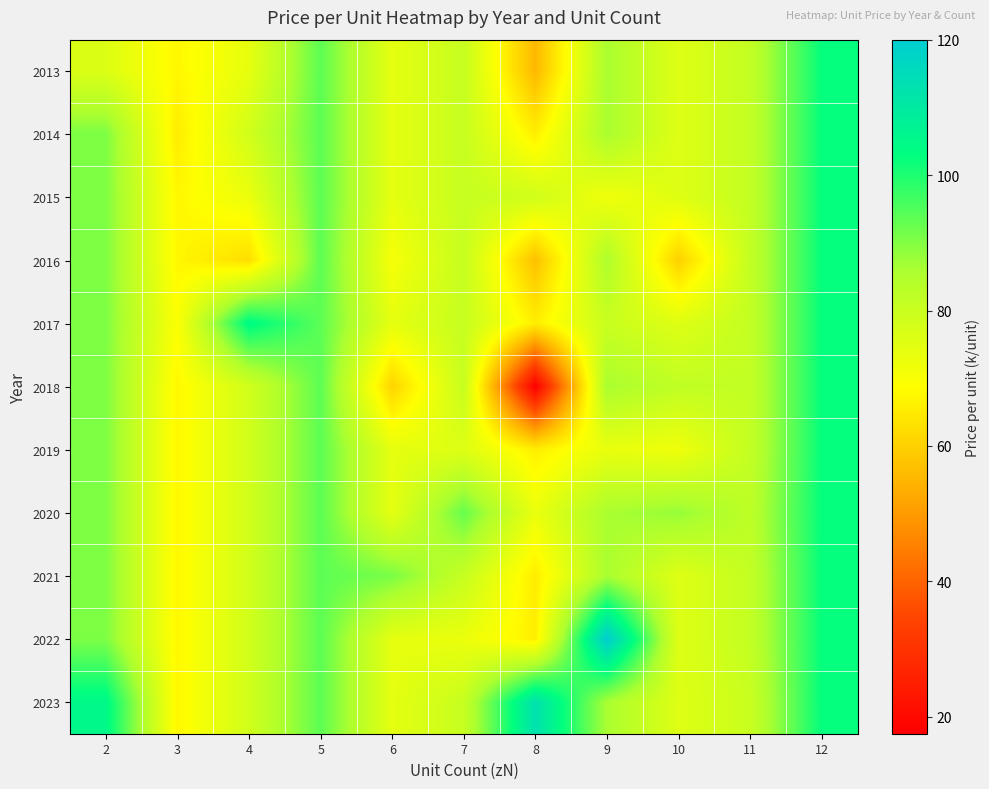

At which category is the sum across all series the highest?

12